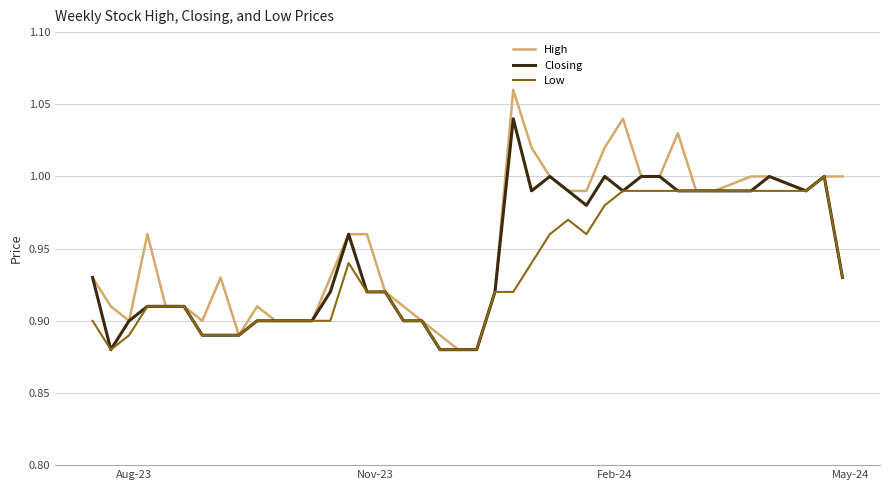

Does the chart display data point markers on the line(s)?

No